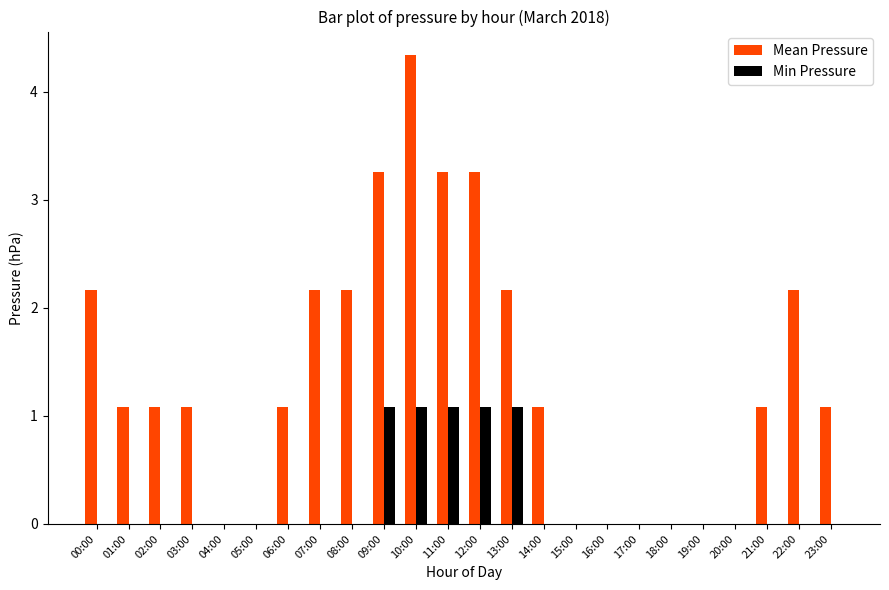

Are the bars grouped side by side (vs. stacked)?

Yes